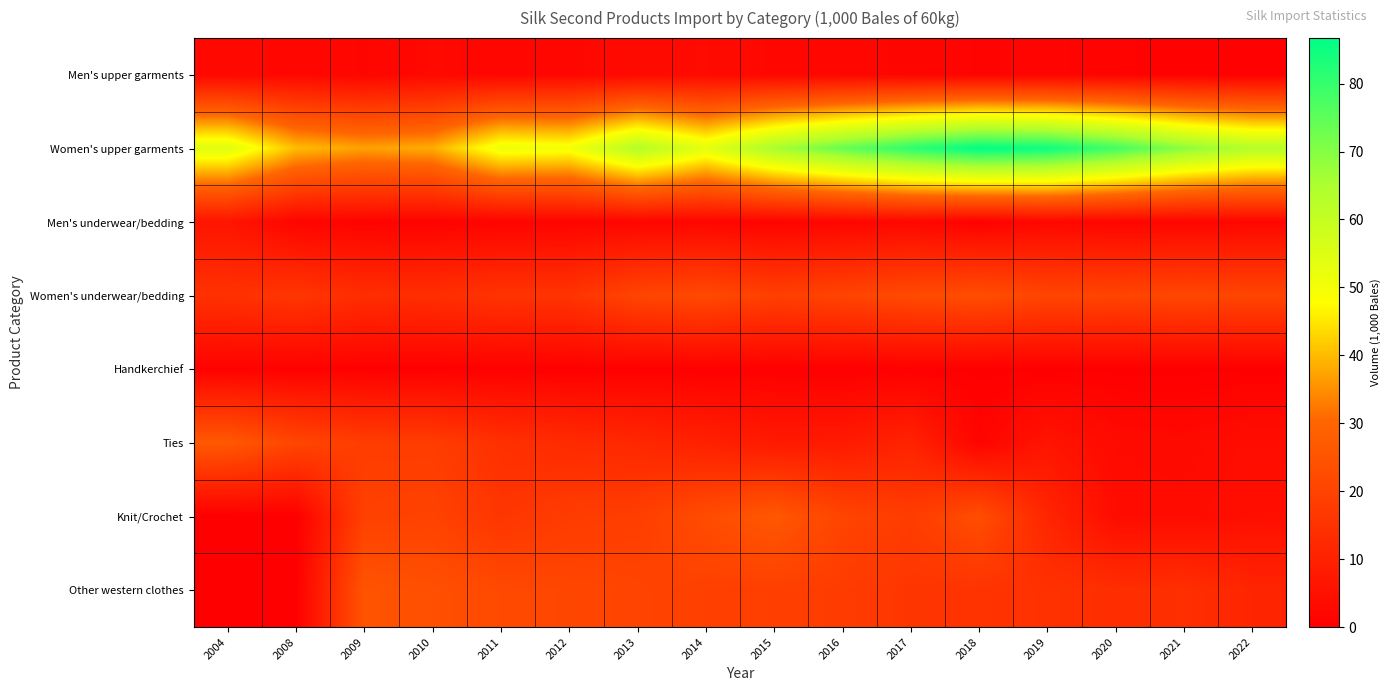

Reading left to right, list all the values displayed in this chart.

Men's upper garments: 2004=2.6	2008=2.5	2009=1.8	2010=2.8	2011=2.2	2012=2.4	2013=3.1	2014=3.4	2015=2.4	2016=2.2	2017=1.7	2018=1.3	2019=1.5	2020=1.1	2021=0.8	2022=0.6
Women's upper garments: 2004=54.2	2008=40.2	2009=37.1	2010=38.4	2011=51.2	2012=50.0	2013=63.5	2014=53.4	2015=65.6	2016=73.9	2017=81.2	2018=86.7	2019=85.1	2020=78.4	2021=69.3	2022=63.4
Men's underwear/bedding: 2004=6.3	2008=1.6	2009=1.1	2010=1.0	2011=1.4	2012=1.5	2013=1.9	2014=2.0	2015=1.3	2016=1.9	2017=2.2	2018=0.6	2019=2.3	2020=1.8	2021=1.8	2022=2.2
Women's underwear/bedding: 2004=14.7	2008=16.3	2009=13.5	2010=13.9	2011=15.5	2012=15.5	2013=20.5	2014=21.9	2015=18.8	2016=20.3	2017=22.1	2018=23.1	2019=20.5	2020=20.3	2021=21.1	2022=20.5
Handkerchief: 2004=0.8	2008=0.5	2009=0.4	2010=0.3	2011=0.5	2012=0.3	2013=0.4	2014=0.3	2015=0.3	2016=0.2	2017=0.3	2018=0.1	2019=0.2	2020=0.1	2021=0.1	2022=0.2
Ties: 2004=26.4	2008=20.8	2009=18.2	2010=18.1	2011=14.5	2012=12.8	2013=11.9	2014=9.7	2015=7.8	2016=7.9	2017=10.5	2018=1.4	2019=6.2	2020=3.3	2021=3.0	2022=4.1
Knit/Crochet: 2004=0.0	2008=0.0	2009=19.3	2010=19.8	2011=15.9	2012=17.9	2013=18.6	2014=22.7	2015=26.1	2016=20.4	2017=17.9	2018=23.2	2019=11.1	2020=3.9	2021=3.6	2022=4.6
Other western clothes: 2004=0.0	2008=0.0	2009=25.0	2010=23.7	2011=22.0	2012=21.0	2013=20.2	2014=19.1	2015=18.9	2016=17.8	2017=15.9	2018=15.4	2019=14.8	2020=13.7	2021=14.1	2022=11.0